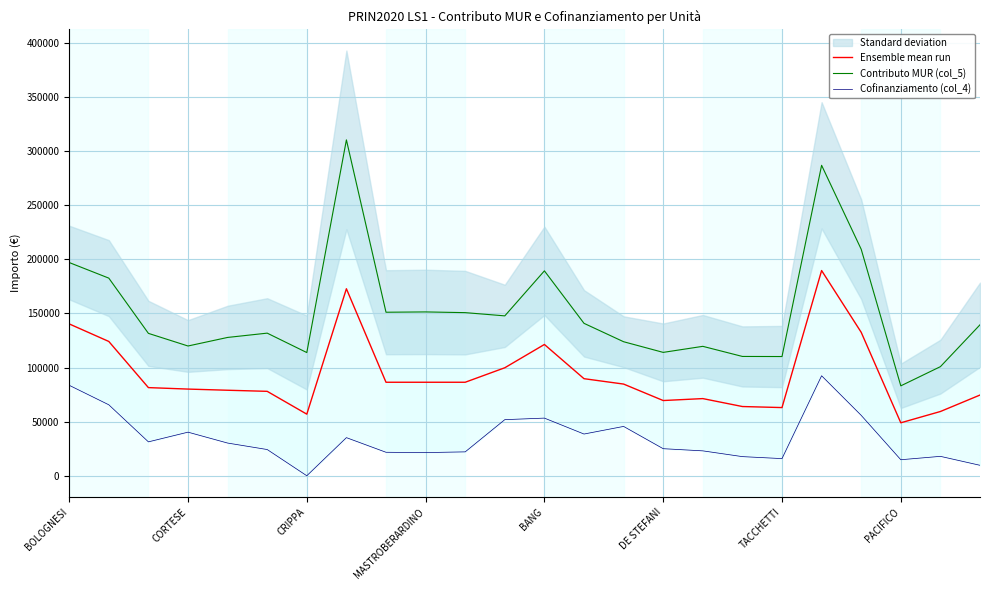

What is the lowest value of the Ensemble mean run series?

48936.5